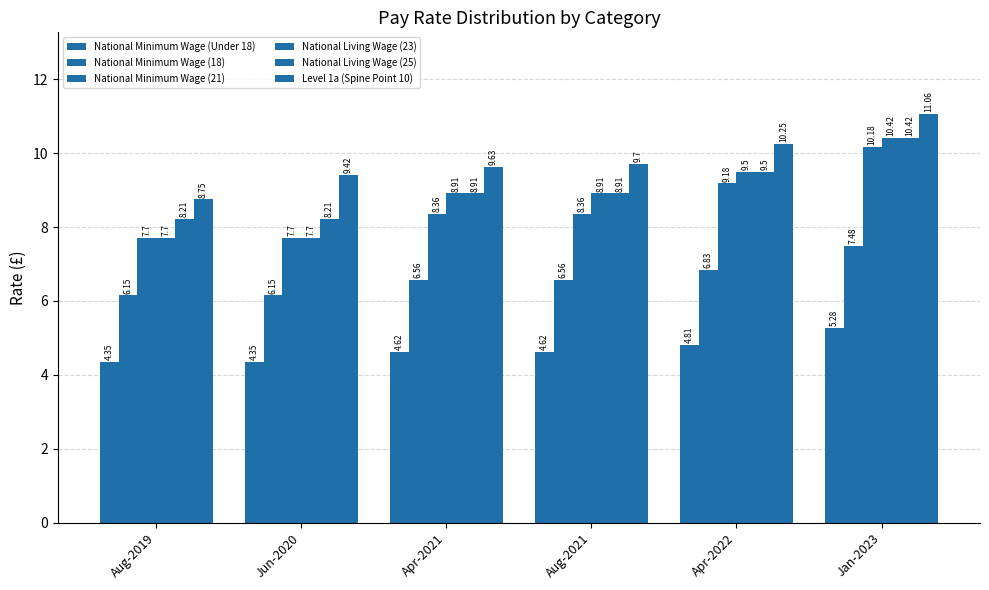

Rank the series by their maximum value, from lowest to highest.

National Minimum Wage (Under 18), National Minimum Wage (18), National Minimum Wage (21), National Living Wage (23), National Living Wage (25), Level 1a (Spine Point 10)